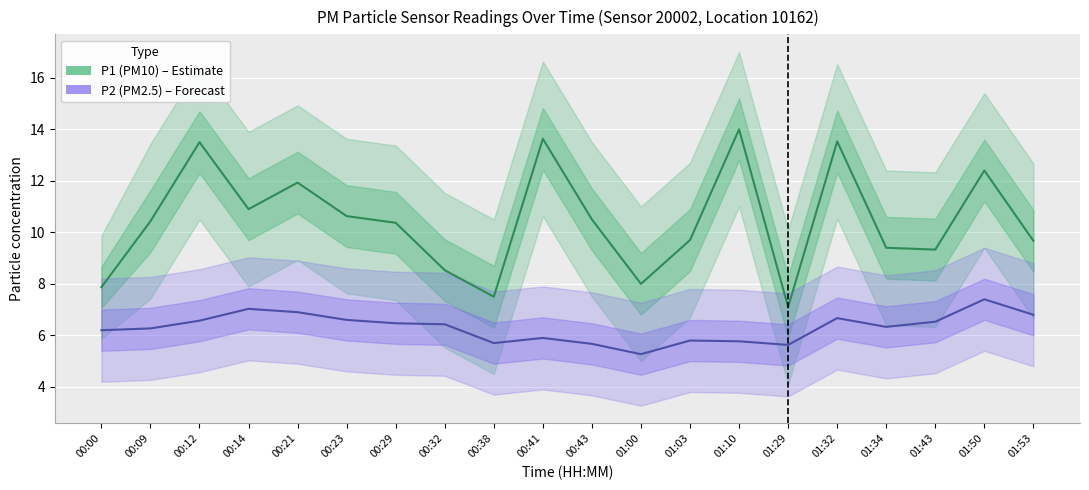

What is the value of the P2 (PM2.5) – Forecast point at the 13th from the left?

5.8